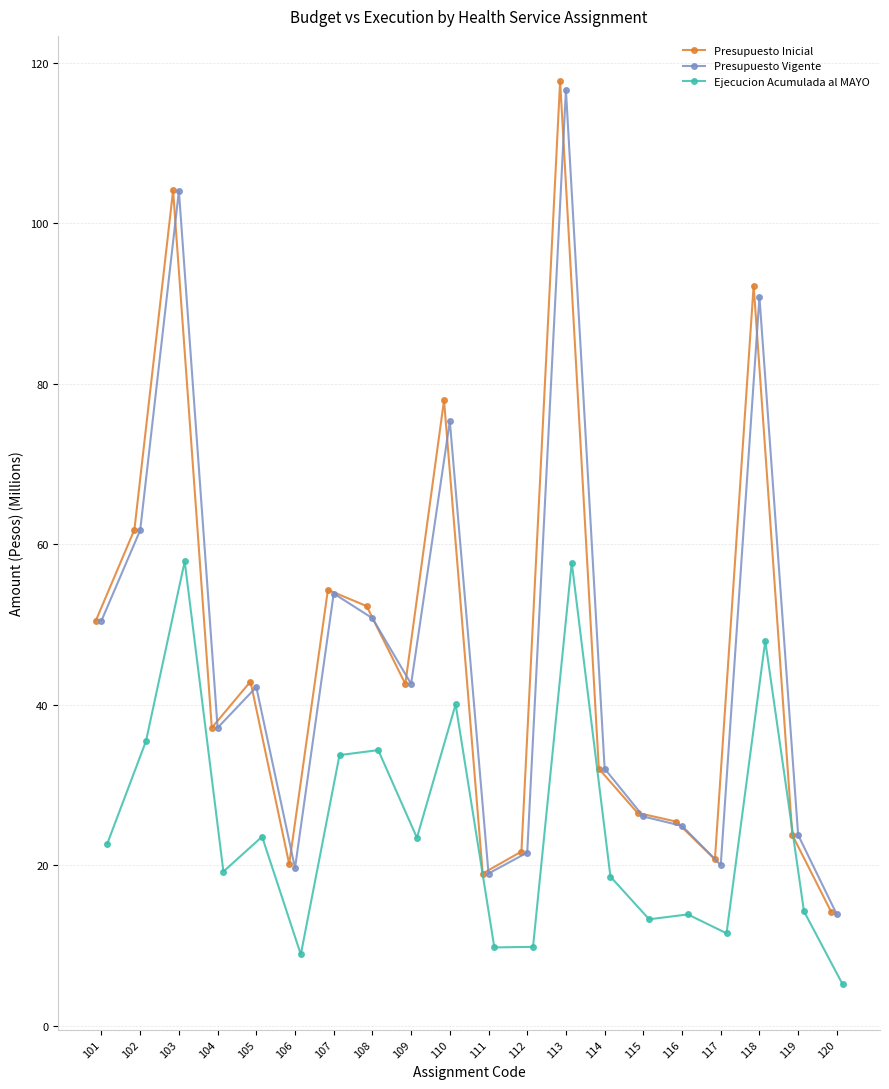

What is the value of the Presupuesto Inicial point at the 19th from the left?

23.8